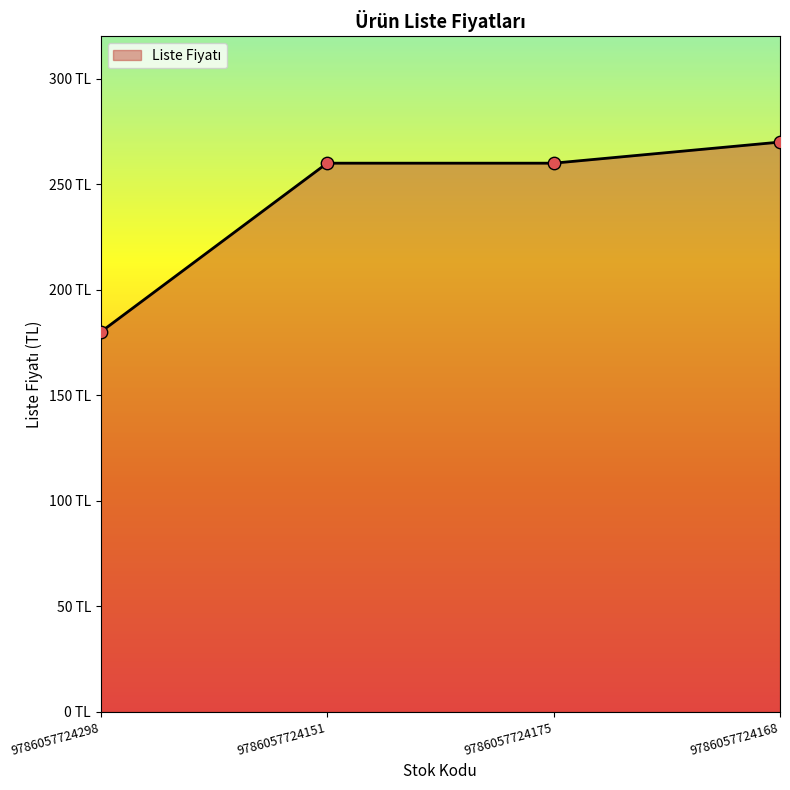

What is the change in value from 9786057724298 to 9786057724168?

+90.0